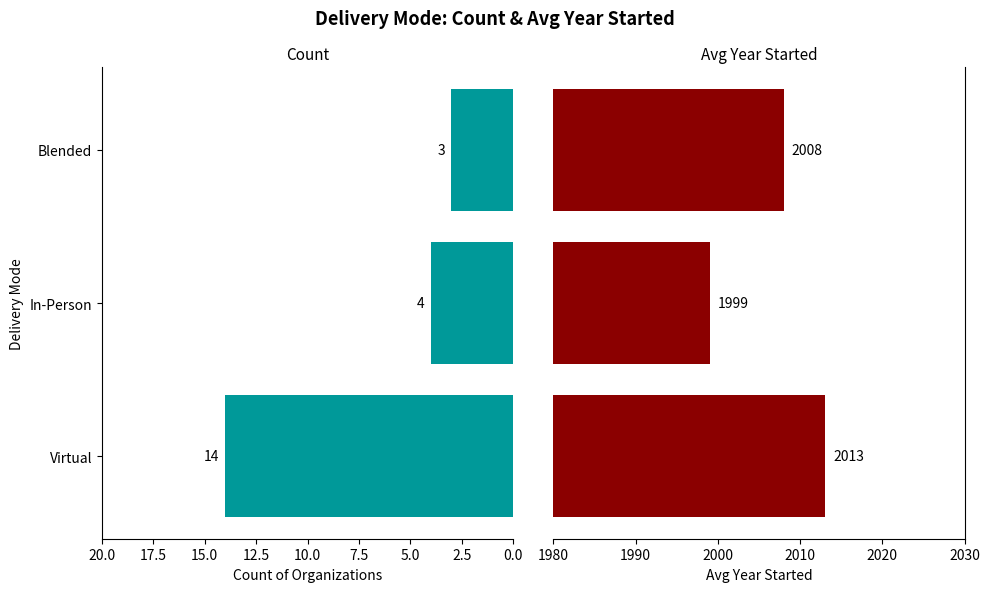

Does the chart contain stacked bars?

No